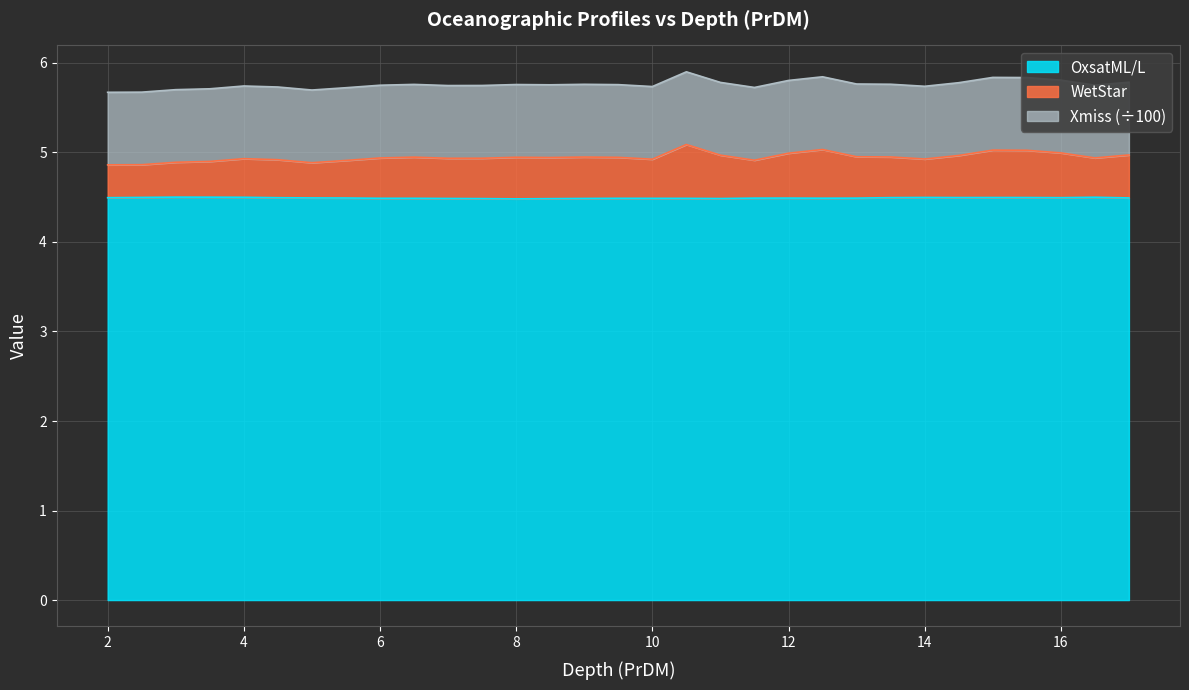

Rank the categories by WetStar value from highest to lowest.

10.5, 12.5, 15.0, 15.5, 16.0, 12.0, 17.0, 11.0, 14.5, 13.0, 13.5, 9.0, 6.5, 8.0, 9.5, 8.5, 16.5, 6.0, 7.5, 7.0, 4.0, 14.0, 10.0, 4.5, 11.5, 5.5, 3.5, 3.0, 5.0, 2.5, 2.0